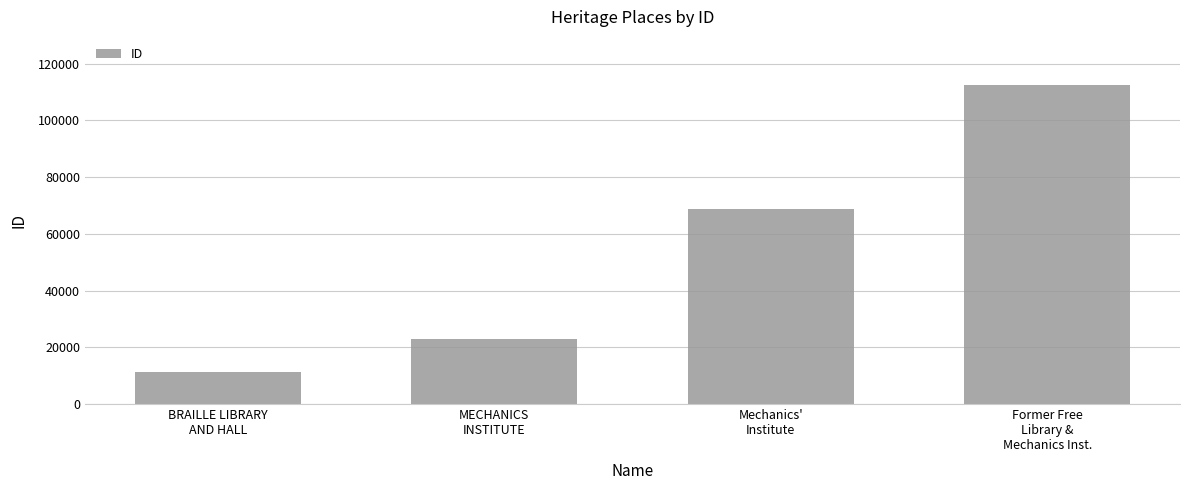

What position from the left is Former Free
Library &
Mechanics Inst.?

4